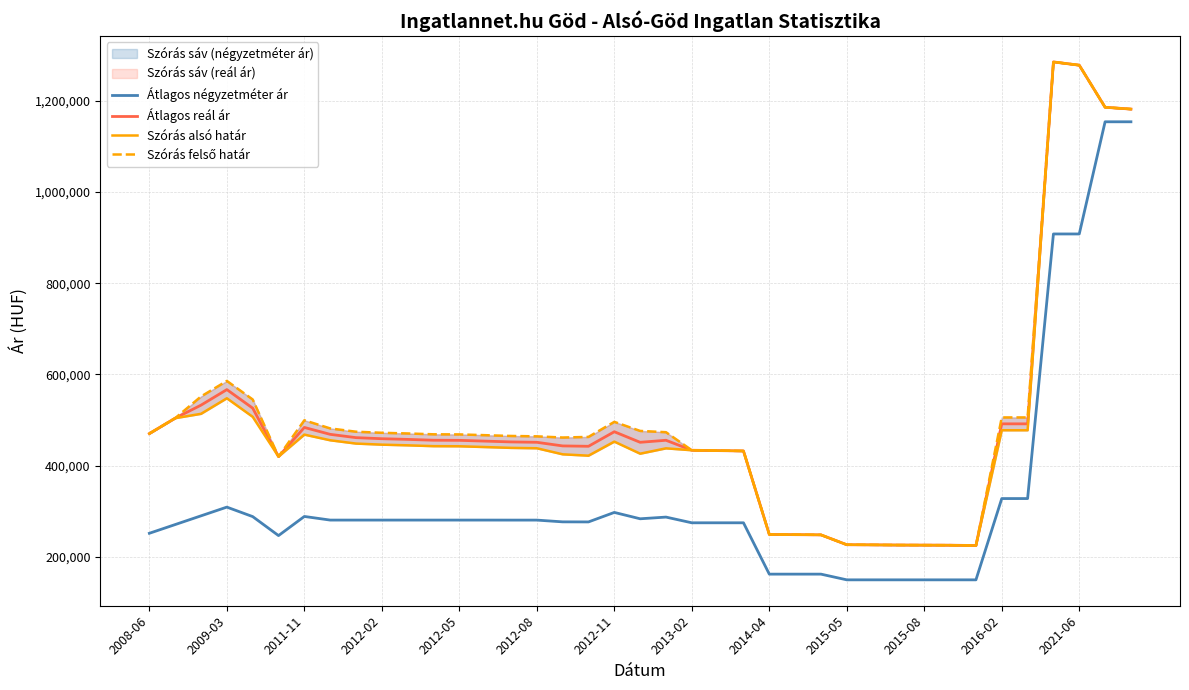

True or false: Átlagos négyzetméter ár and Átlagos reál ár cross at least once.

False